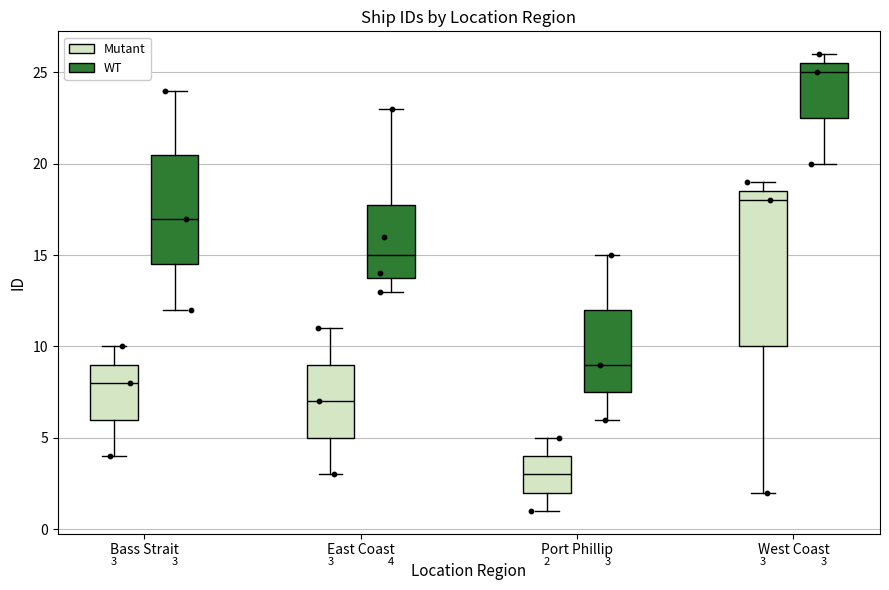

Which box is the tallest, from its lower edge to its upper edge?

West Coast (Mutant)